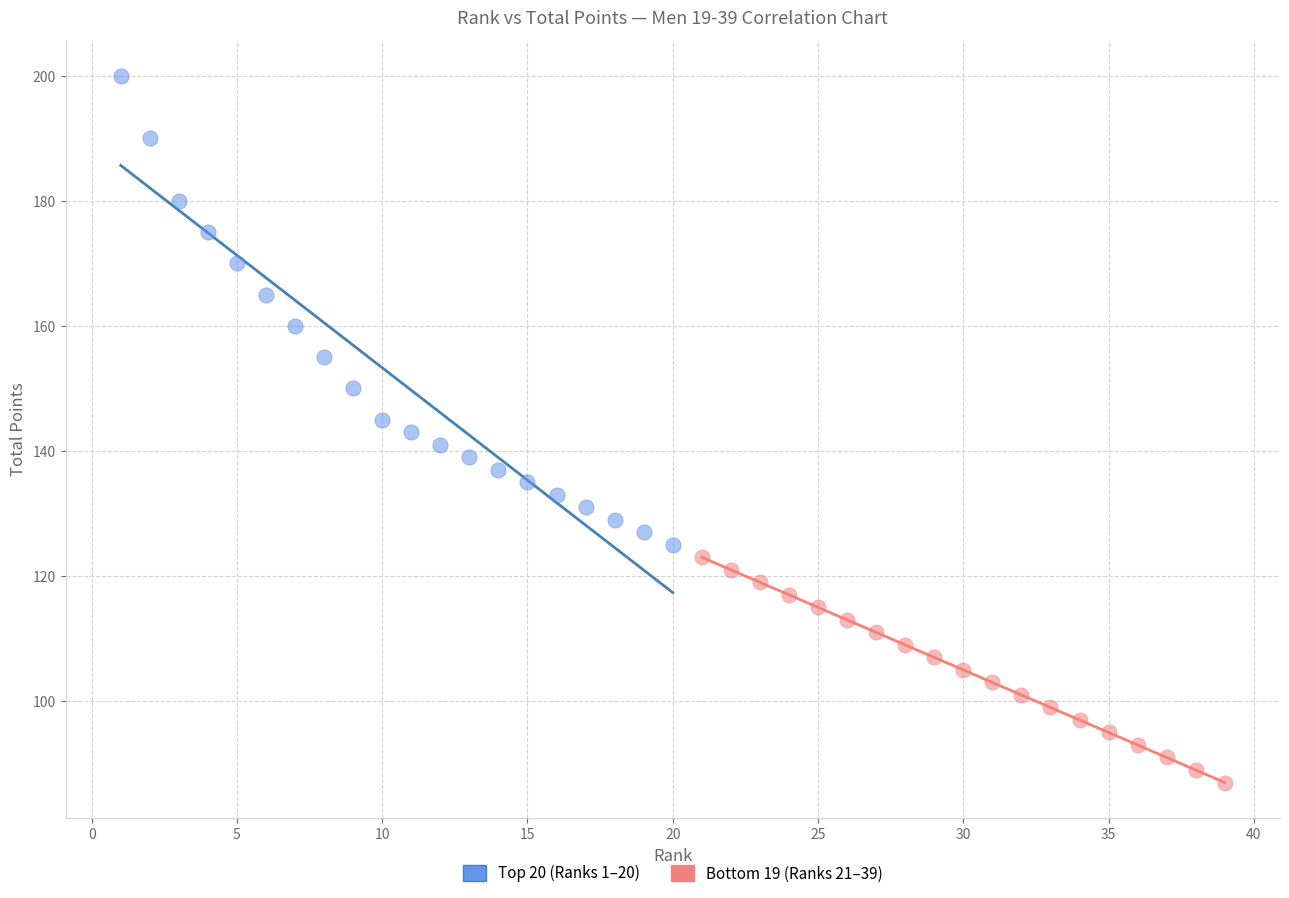

Which series reaches the minimum Y coordinate?

Bottom 19 (Ranks 21–39)